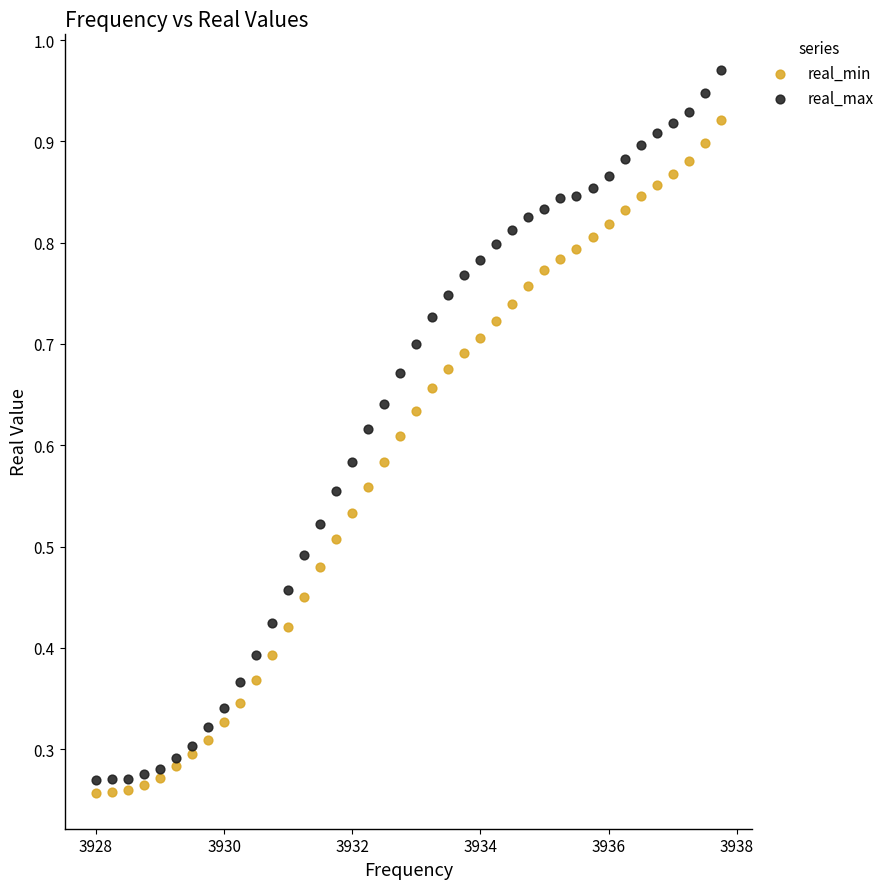

Which series contains the lowest Y value?

real_min